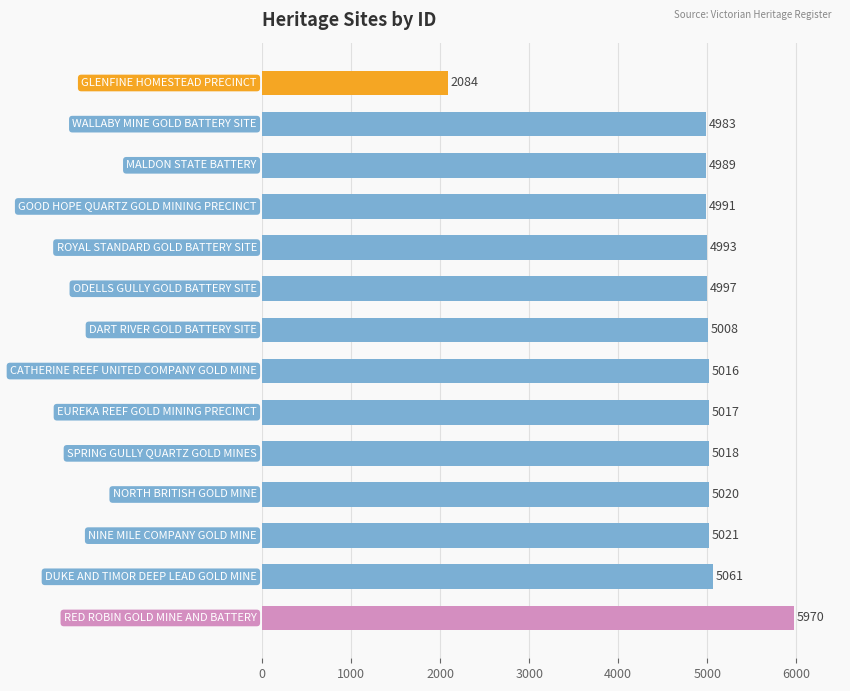

What is the minimum value shown in the chart?

2084